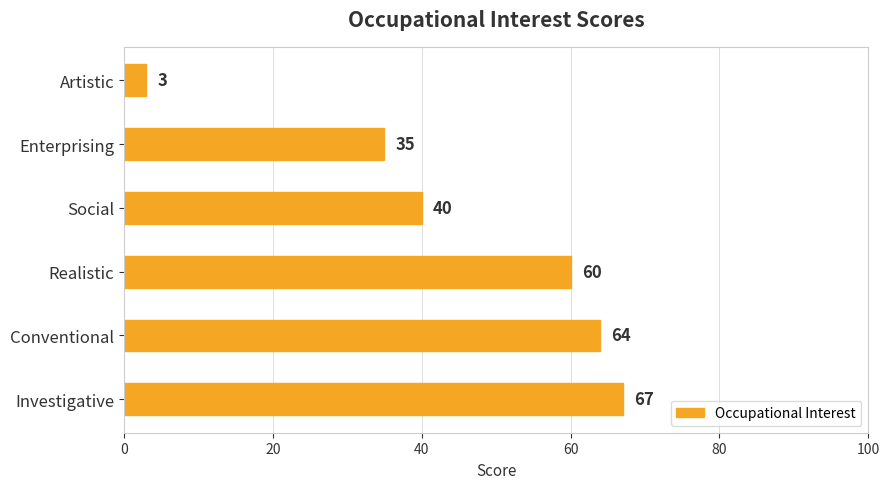

Approximately how many times larger is the value at Enterprising compared to Conventional?

0.5